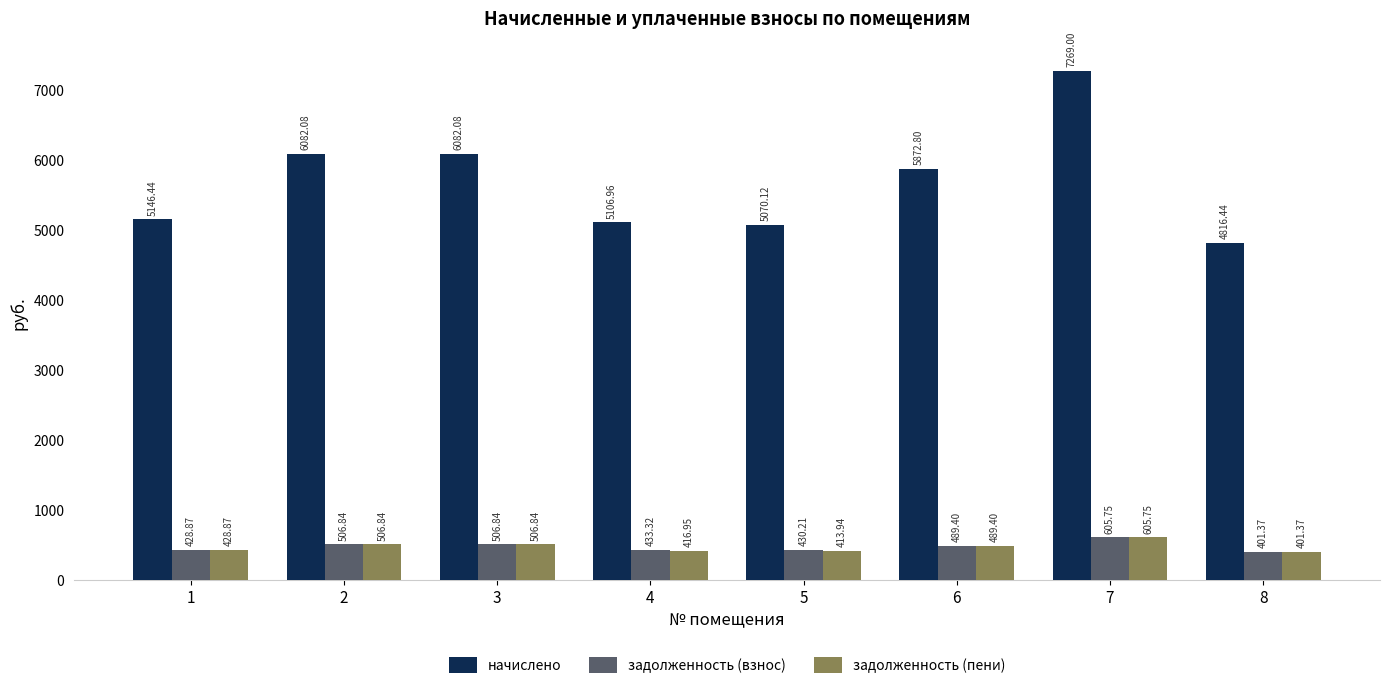

At how many categories does at least one series exceed 848?

8